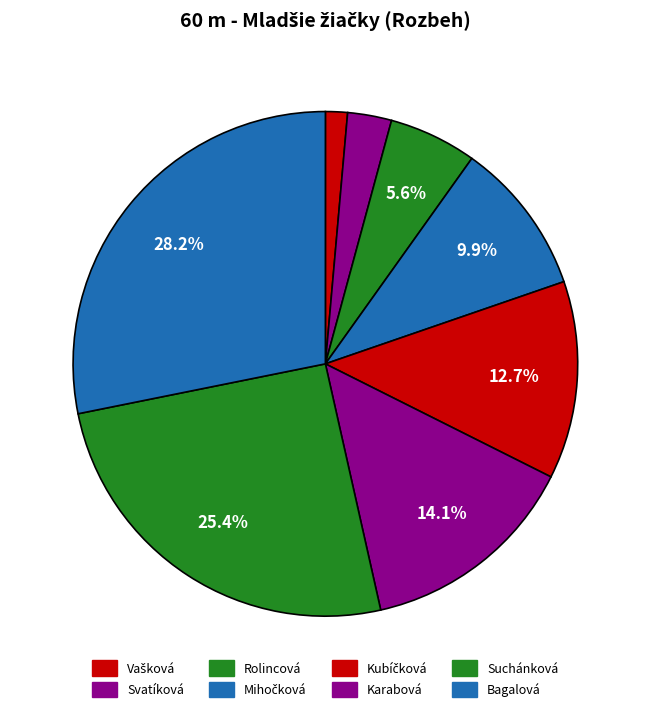

Count the number of slices in the pie.

8